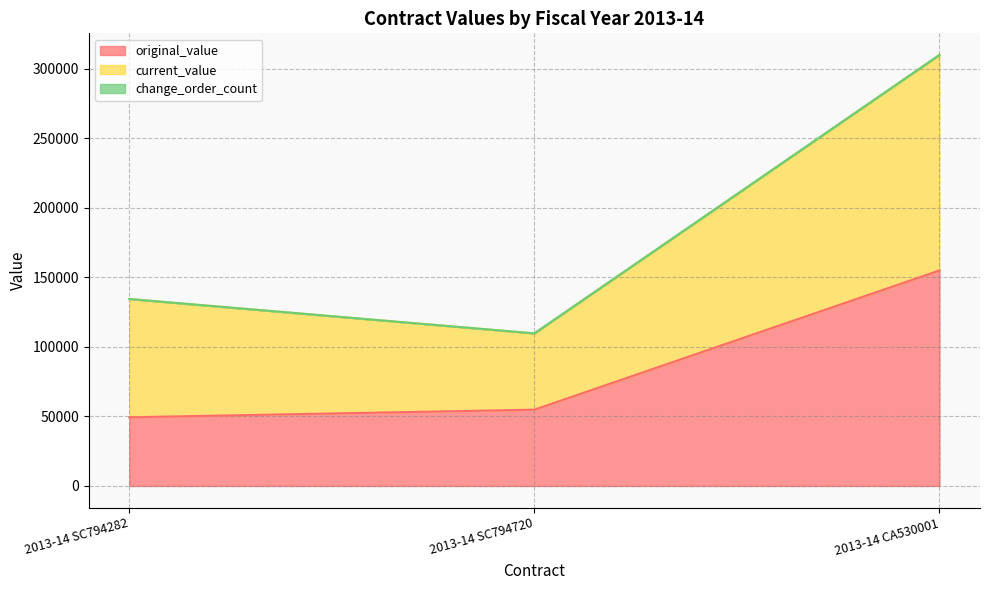

At which label does original_value reach its peak?

2013-14 CA530001